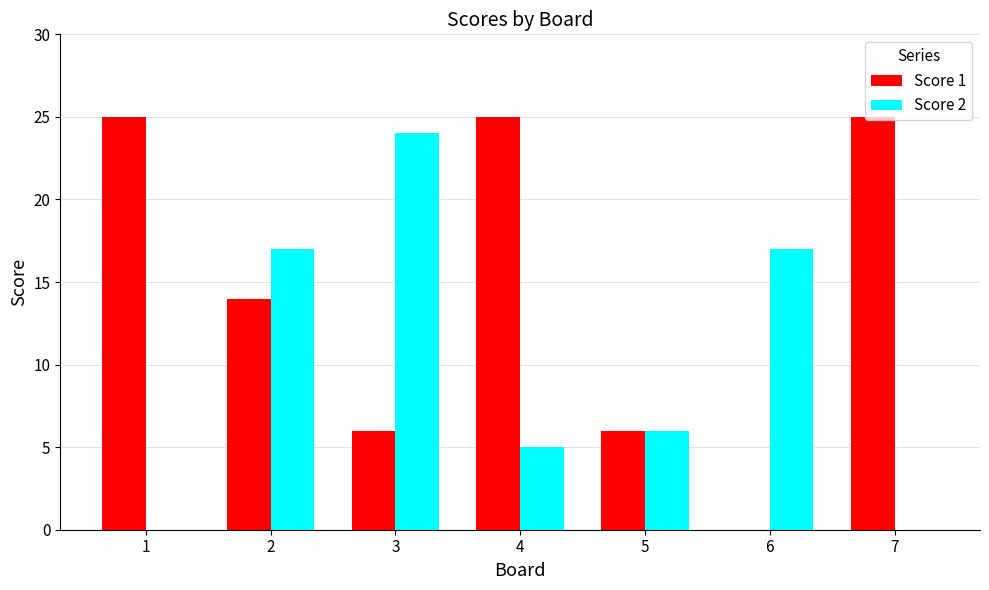

Are the bars horizontal?

No